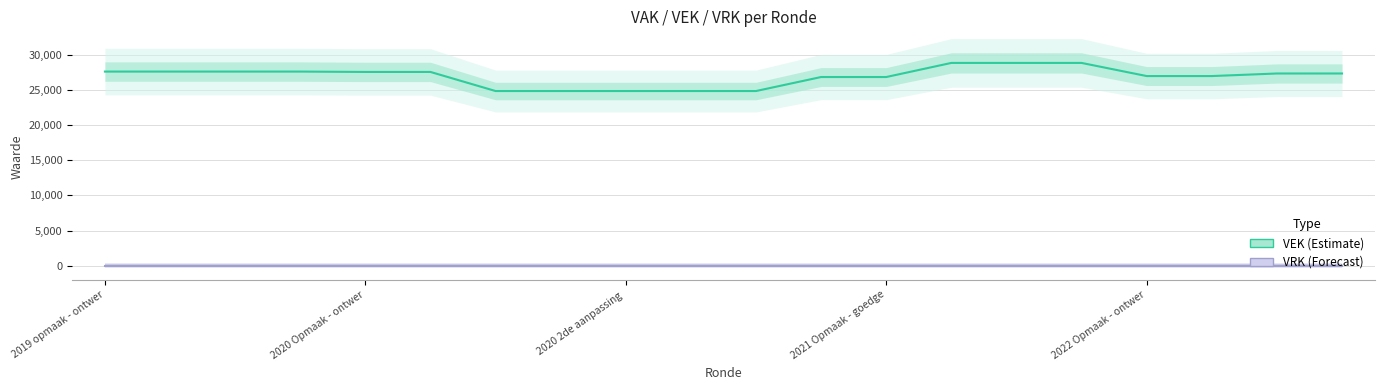

List the series in order of their peak value, lowest first.

VRK, VEK